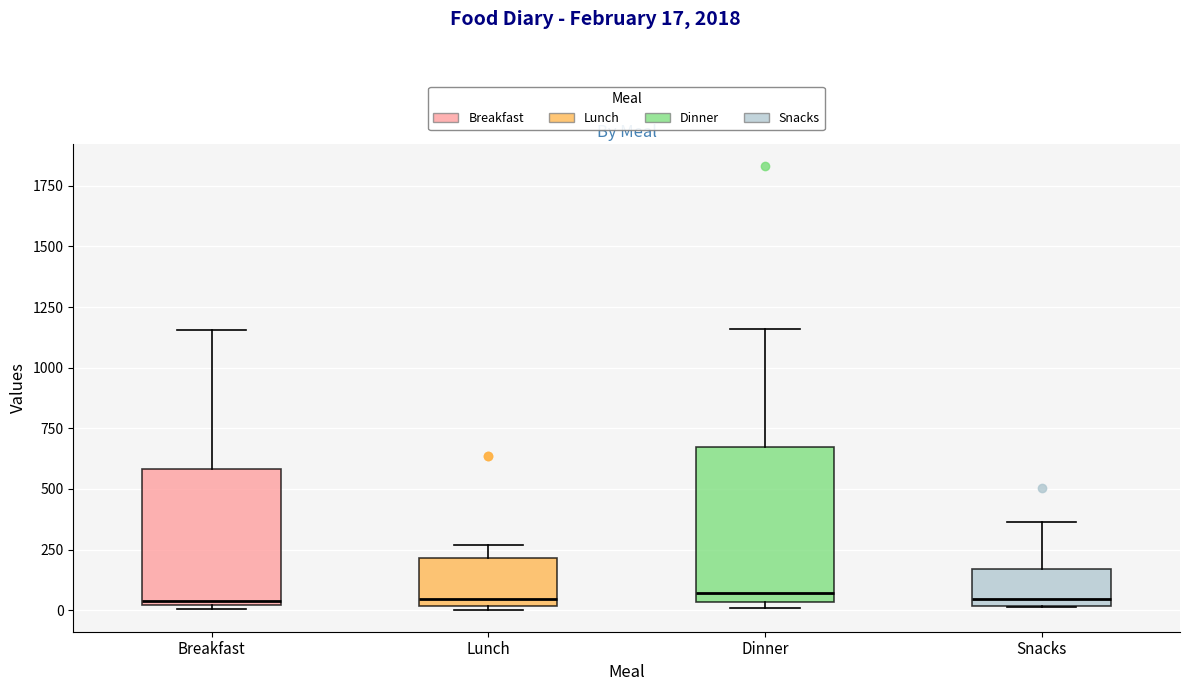

Where is the lower edge of the box for Snacks on the y-axis? The values are not printed on the chart, so give them approximately, as read against the axis.

0